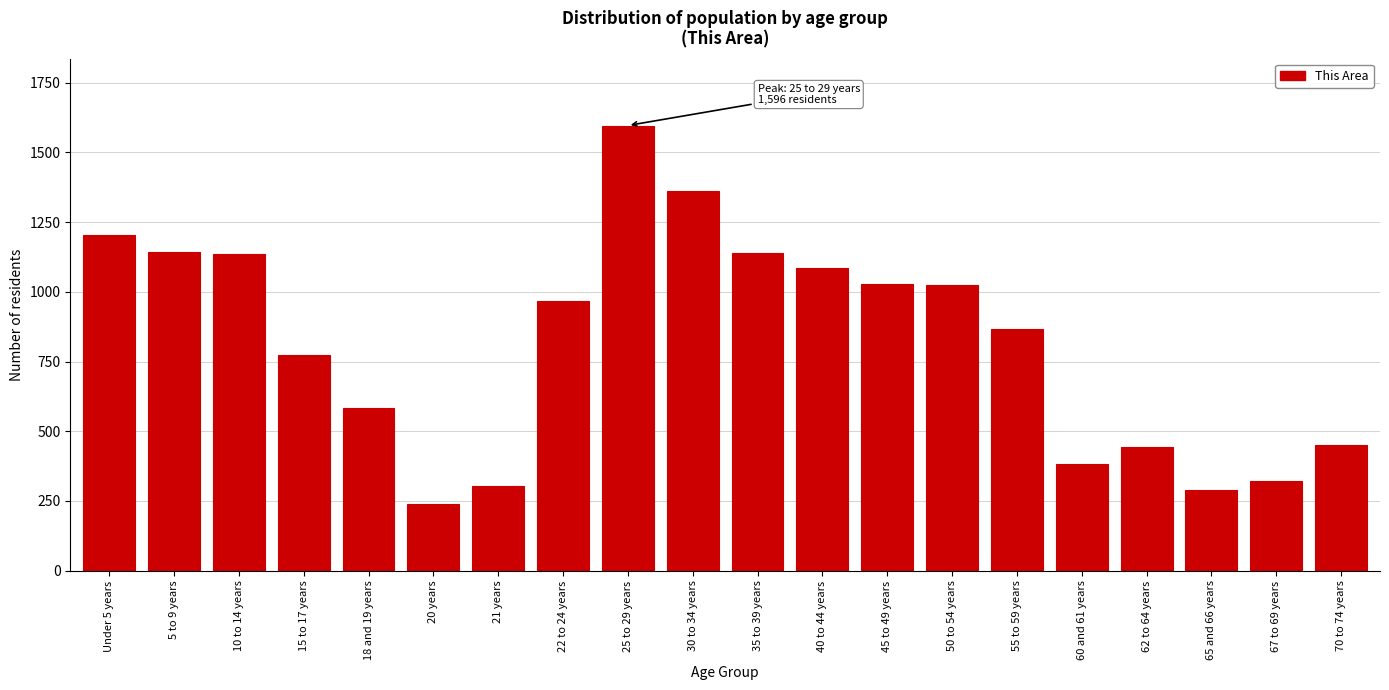

Between 45 to 49 years and 55 to 59 years, which is larger?

45 to 49 years